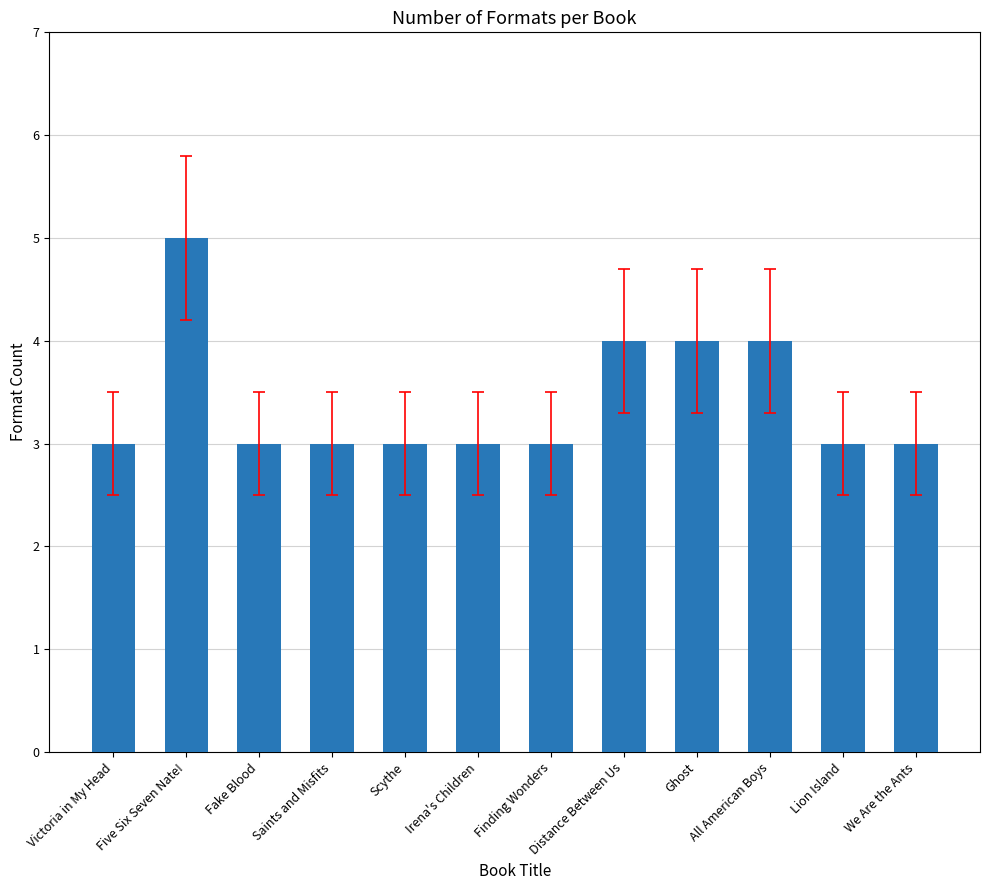

Reading left to right, transcribe all the data shown in this chart.

Victoria in My Head=3	Five Six Seven Nate!=5	Fake Blood=3	Saints and Misfits=3	Scythe=3	Irena's Children=3	Finding Wonders=3	Distance Between Us=4	Ghost=4	All American Boys=4	Lion Island=3	We Are the Ants=3